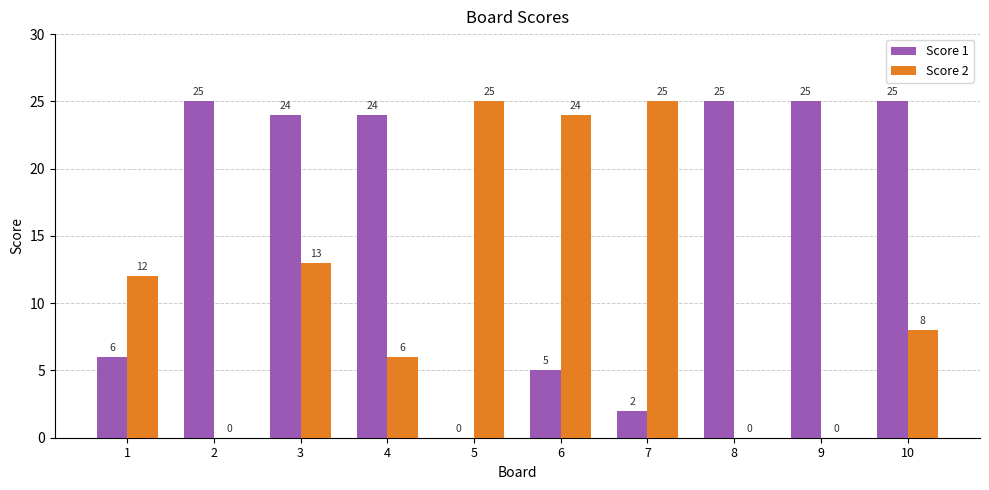

What is the spread (max minus min) of values at 5?

25